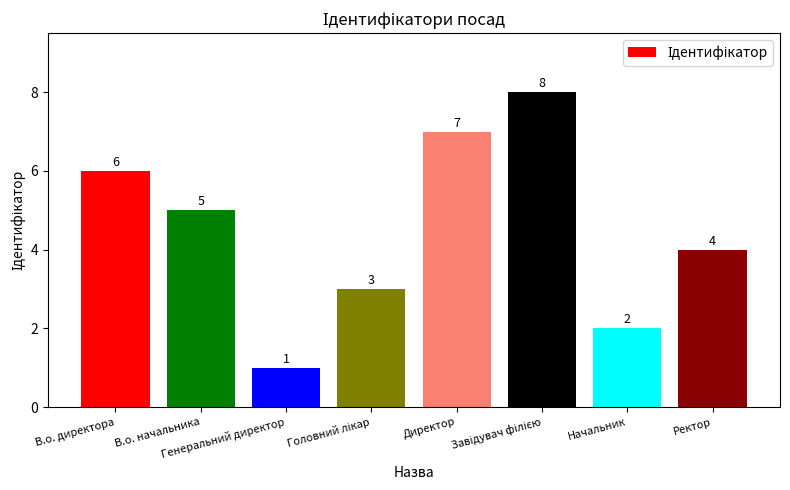

Reading left to right, what are all the values shown in this chart?

6	5	1	3	7	8	2	4